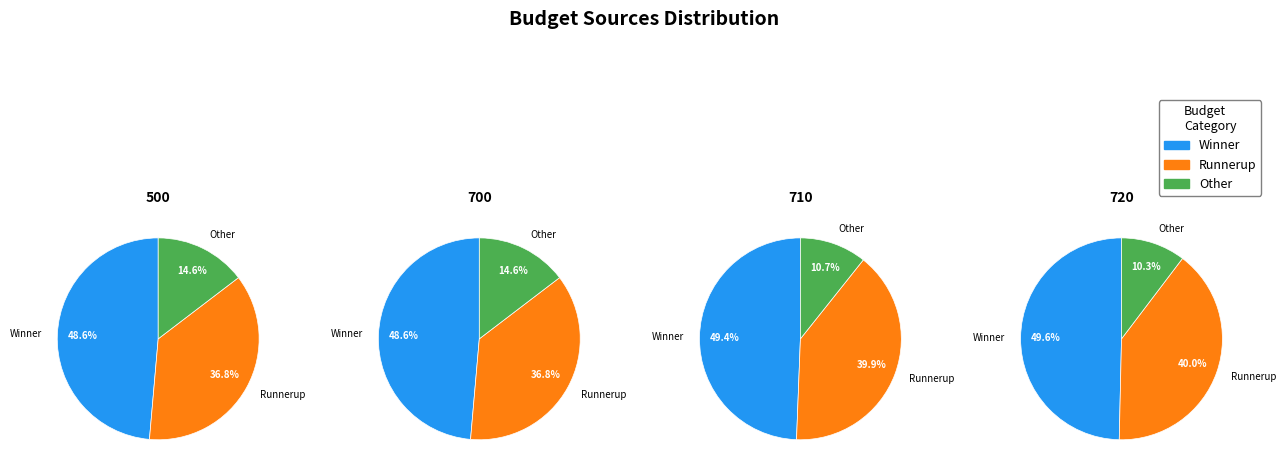

The 1 slice represents 27% of the pie. True or false?

False